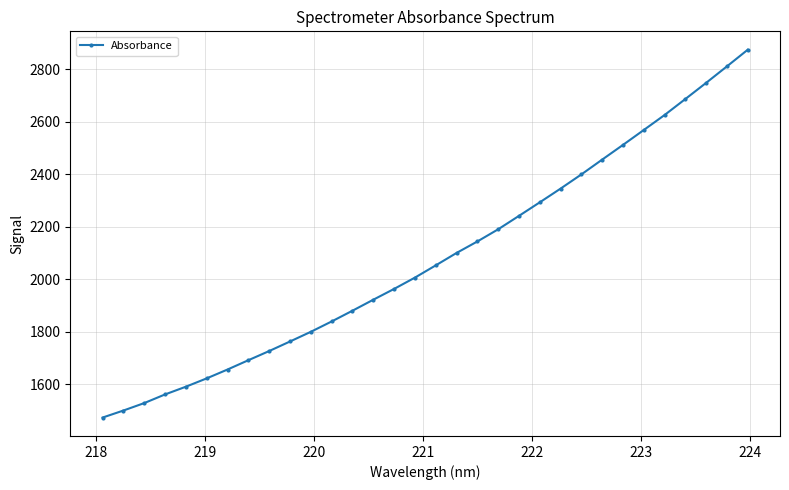

What is the difference between the maximum and minimum values?

1401.1